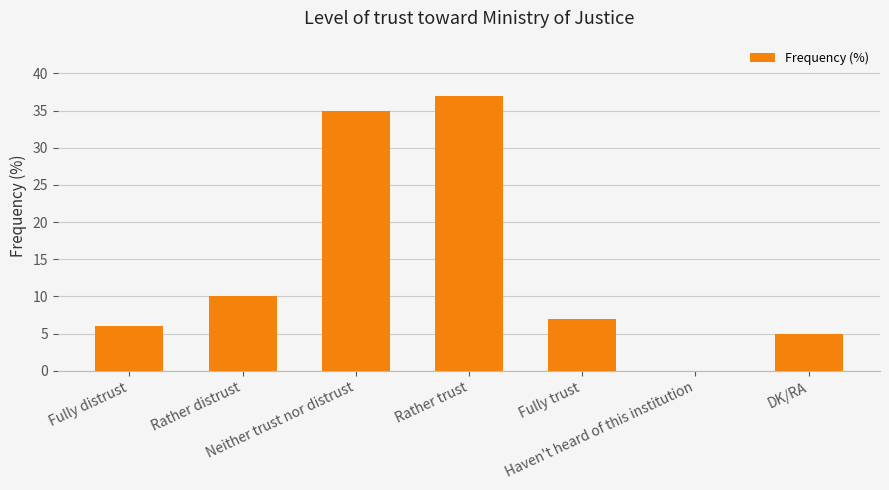

What is the maximum value shown in the chart?

37